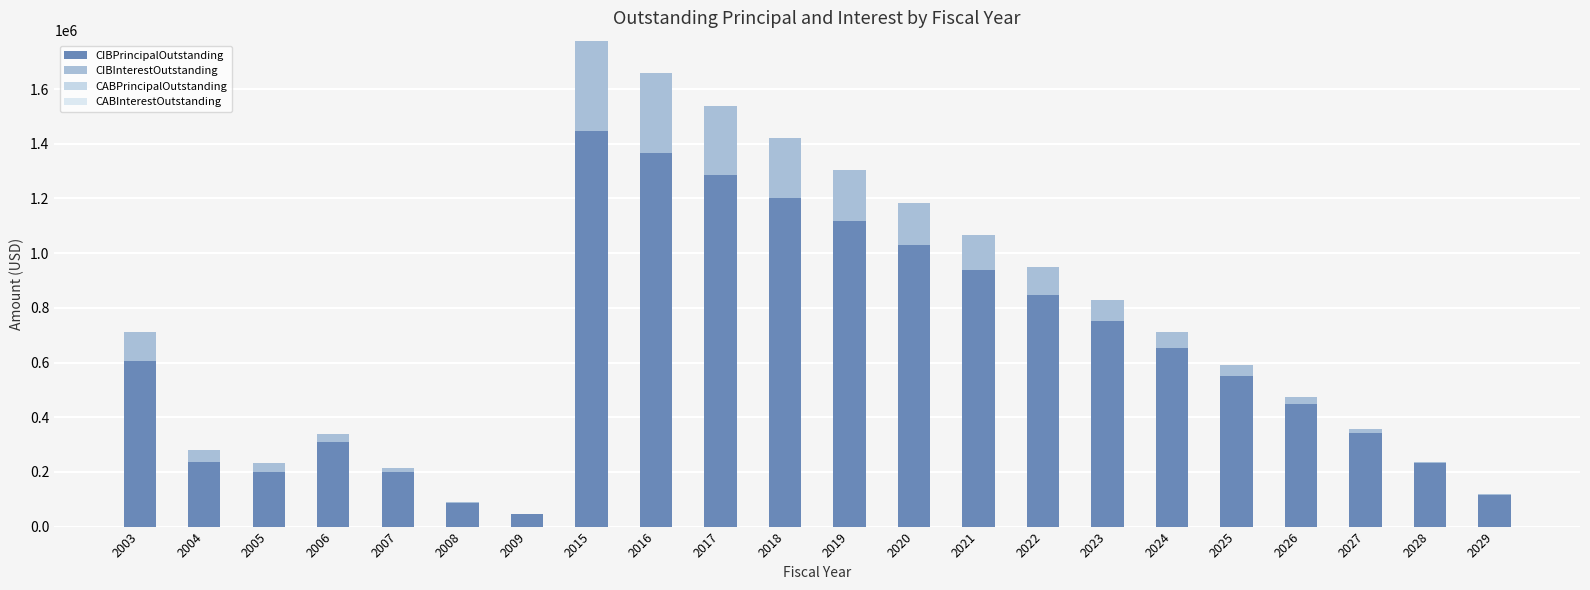

At how many categories does at least one series exceed 490768?

12